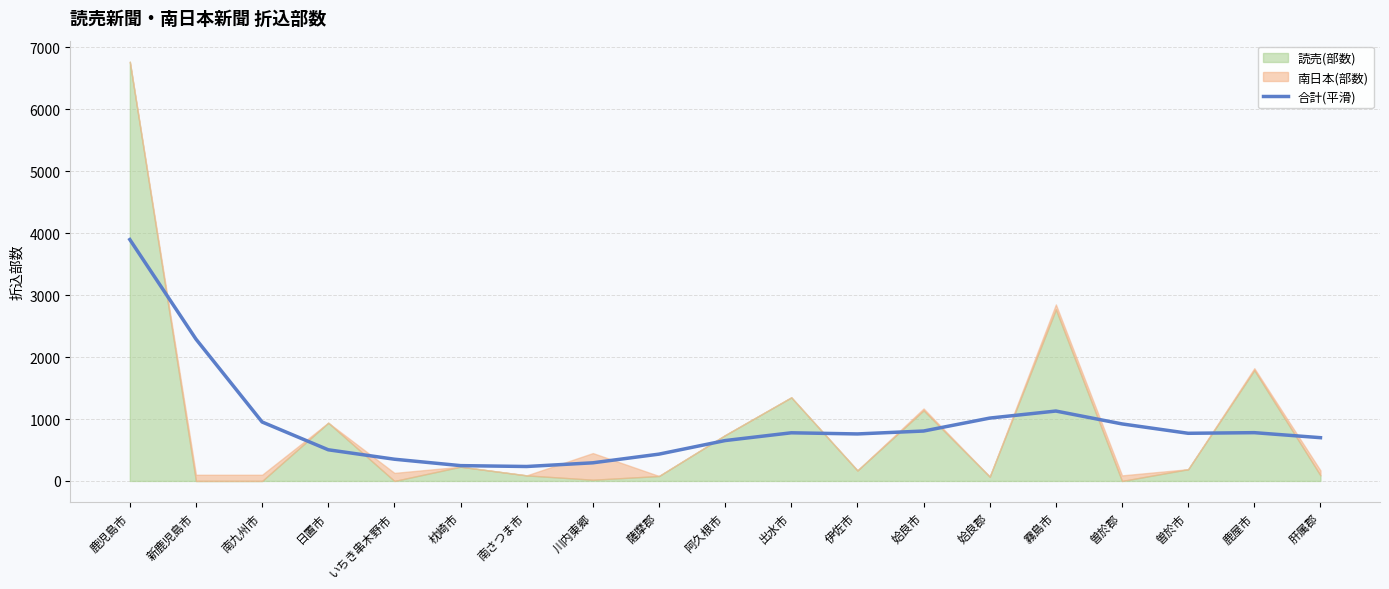

Reading left to right, what are all the values shown in this chart?

鹿児島市=3897.8	新鹿児島市=2290.2	南九州市=952.1	日置市=503.4	いちき串木野市=351.1	枕崎市=247.5	南さつま市=233.5	川内東郷=293.1	薩摩郡=433.1	阿久根市=652.3	出水市=777.6	伊佐市=759.2	姶良市=806.1	姶良郡=1015.0	霧島市=1128.9	曽於郡=921.0	曽於市=769.6	鹿屋市=779.8	肝属郡=698.7